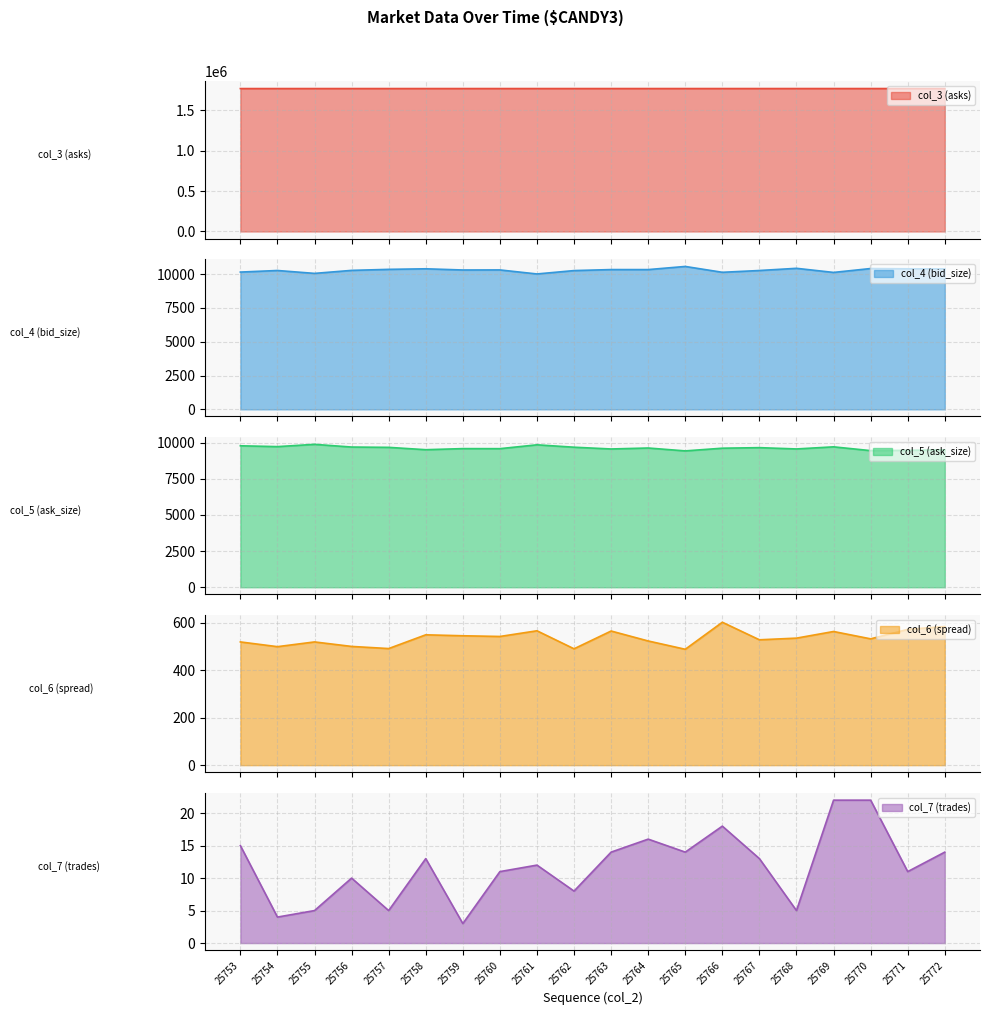

What is the approximate value of col_5 (ask_size) at 25770?

9453